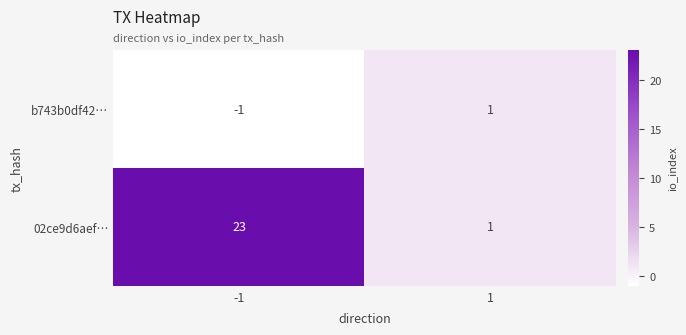

What is the total value across all series at 1?

2